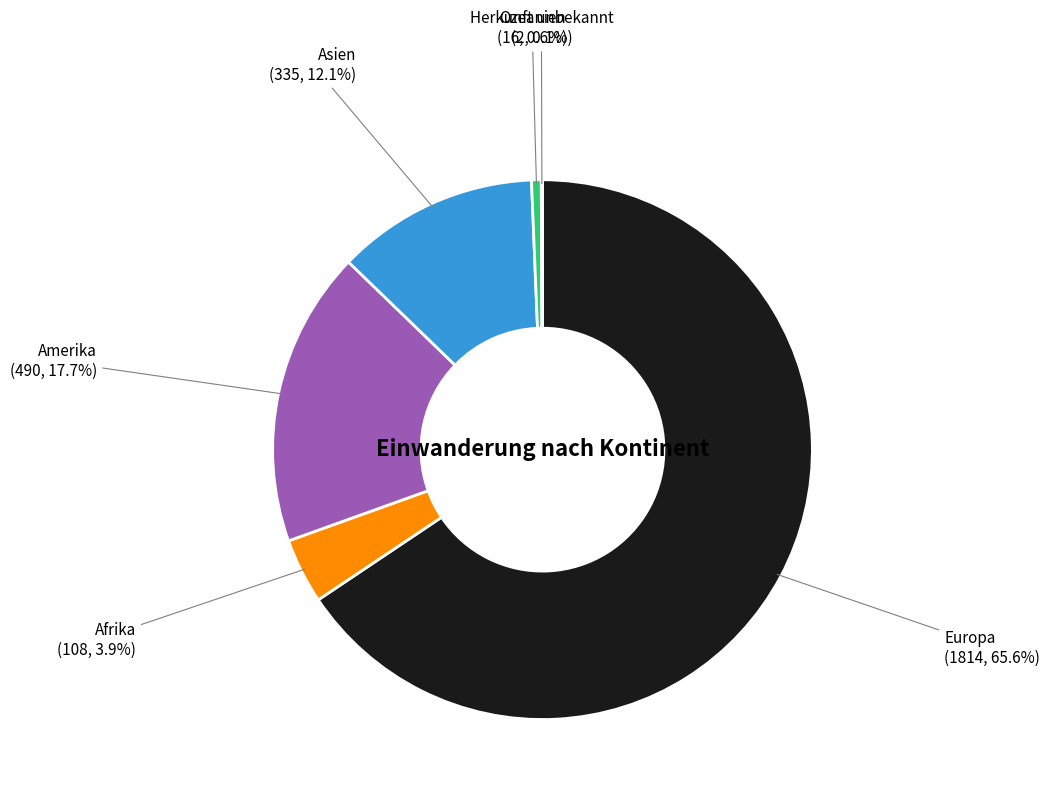

Is there a majority slice in this chart?

Yes